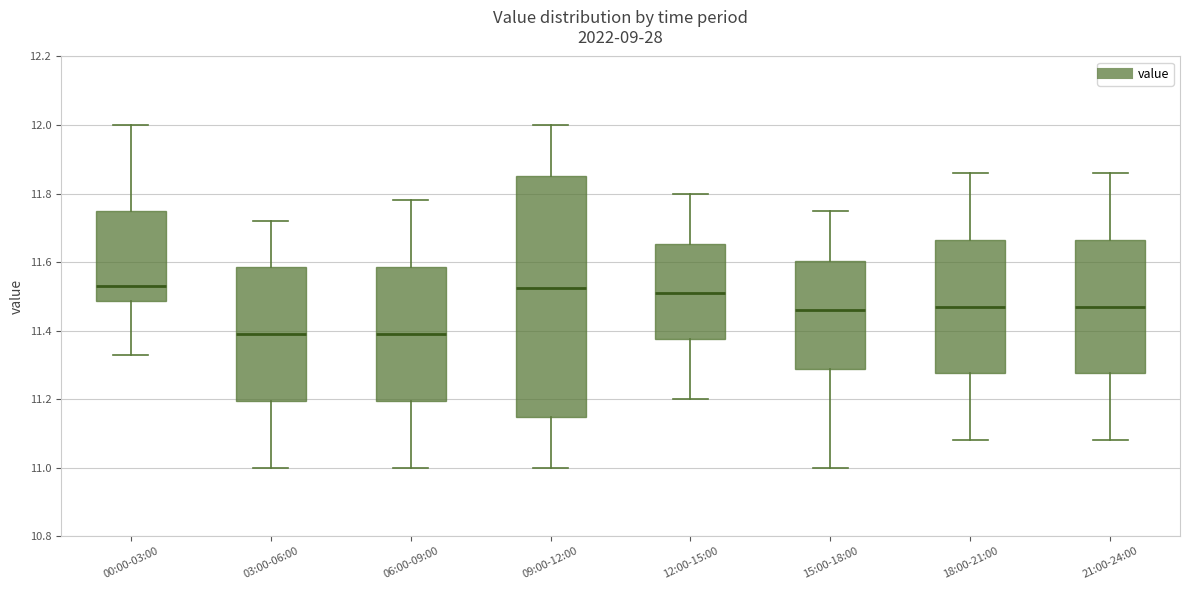

Reading left to right, transcribe this box plot: for each box, give where its median line is, the range the box spans, and where its two whiskers end, as read against the y-axis. The values are not printed on the chart, so give them approximately, as read against the axis.

00:00-03:00: median 11.54, box 11.48 to 11.74, whiskers 11.34 to 12.00
03:00-06:00: median 11.40, box 11.20 to 11.58, whiskers 11.00 to 11.72
06:00-09:00: median 11.40, box 11.20 to 11.58, whiskers 11.00 to 11.78
09:00-12:00: median 11.52, box 11.14 to 11.86, whiskers 11.00 to 12.00
12:00-15:00: median 11.52, box 11.38 to 11.66, whiskers 11.20 to 11.80
15:00-18:00: median 11.46, box 11.28 to 11.60, whiskers 11.00 to 11.76
18:00-21:00: median 11.48, box 11.28 to 11.66, whiskers 11.08 to 11.86
21:00-24:00: median 11.48, box 11.28 to 11.66, whiskers 11.08 to 11.86